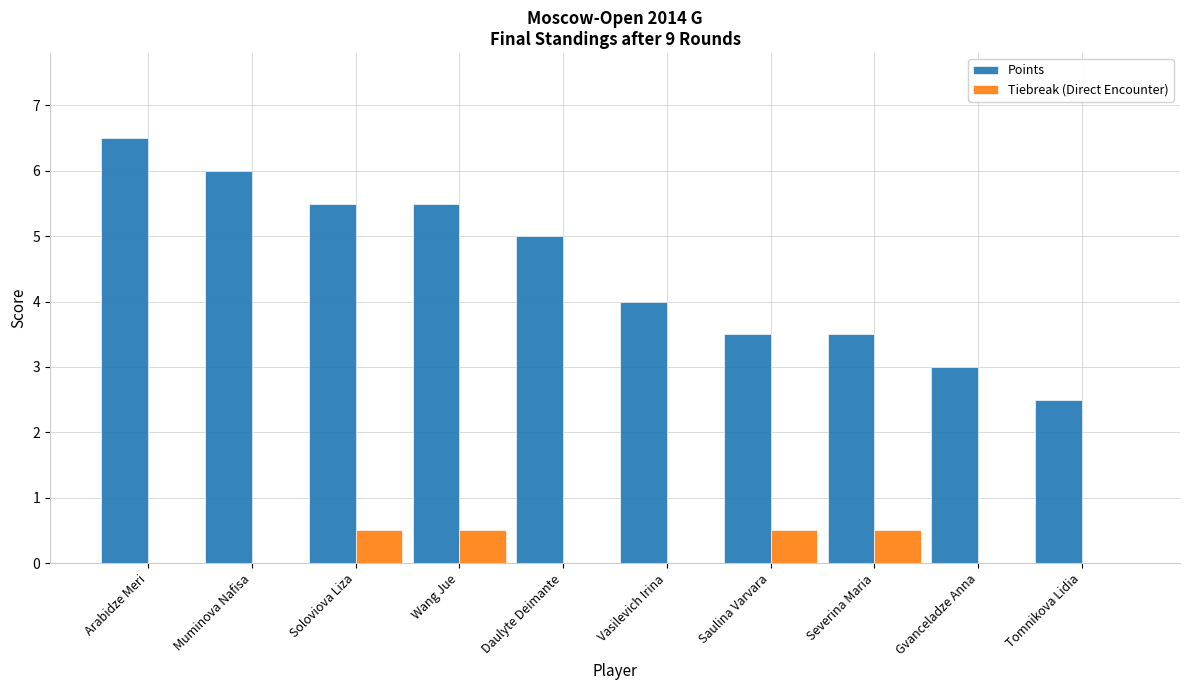

What is the difference between the Points values at Arabidze Meri and Soloviova Liza?

1.0